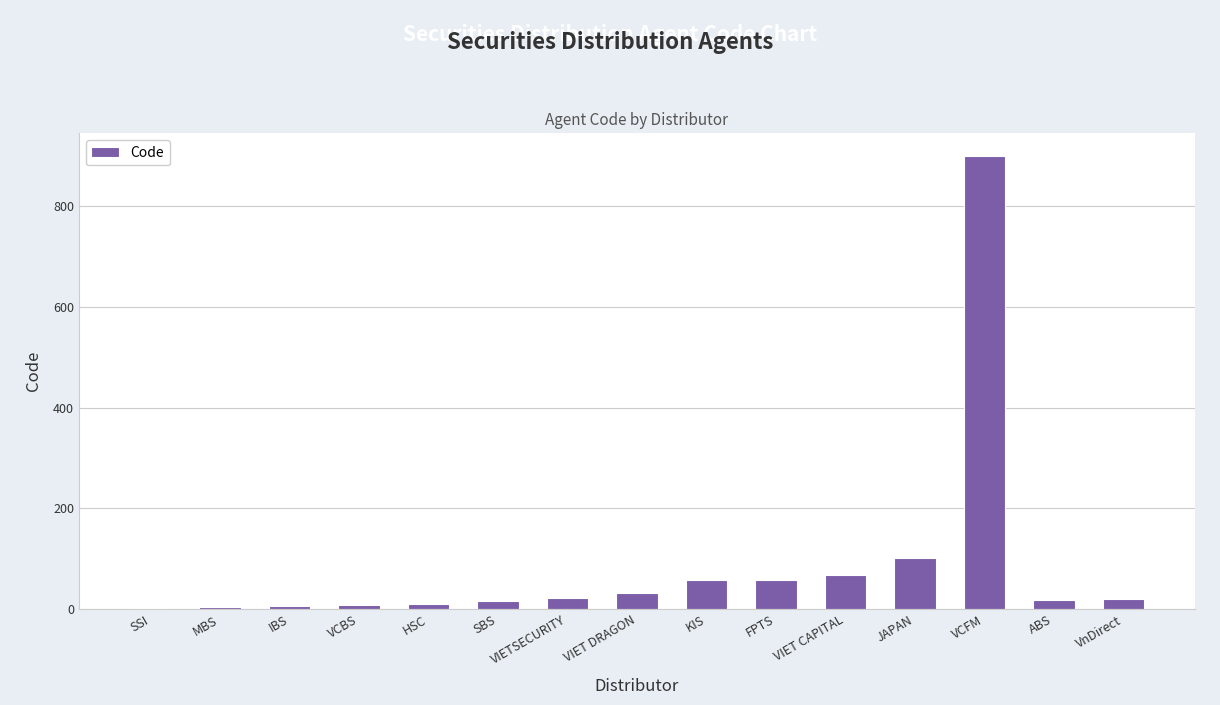

What is the ratio of the value at VIETSECURITY to the value at FPTS?

0.4